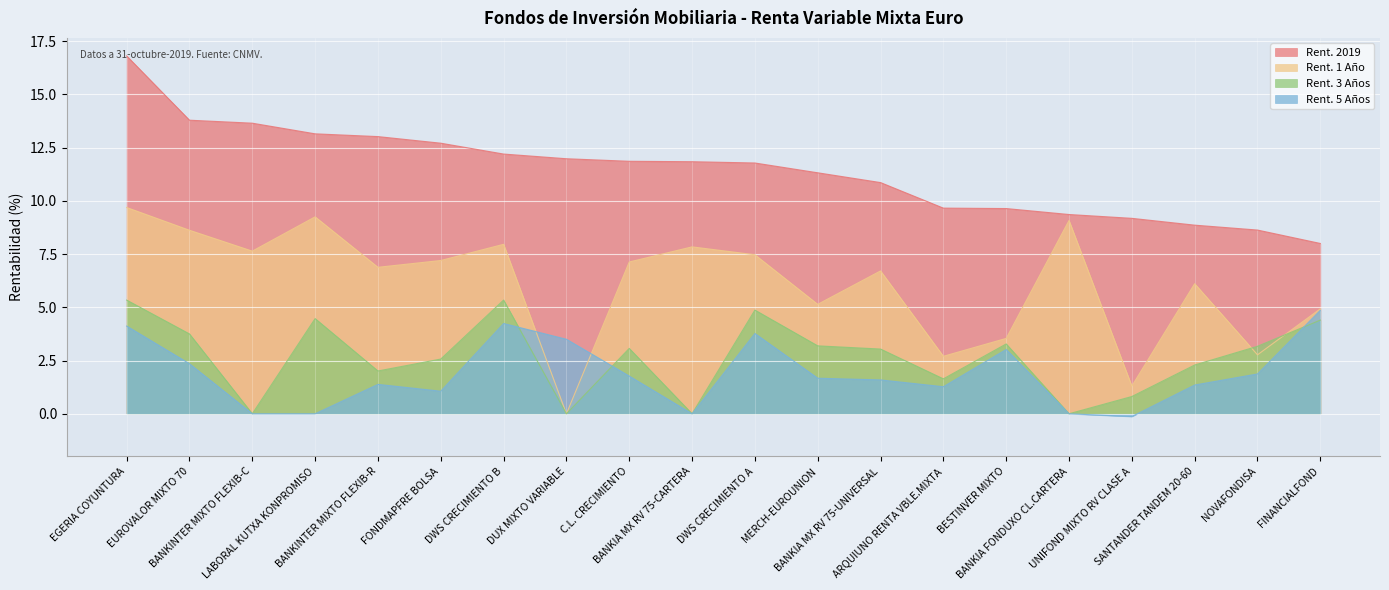

Between LABORAL KUTXA KONPROMISO and SANTANDER TANDEM 20-60, which series saw the biggest shift?

Rent. 2019